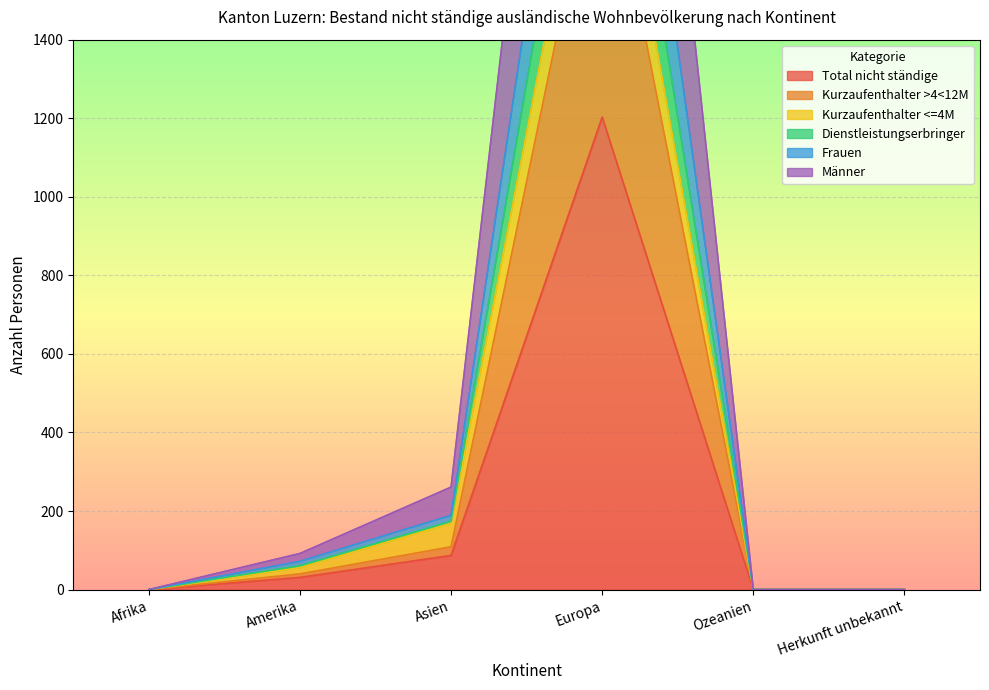

Where does the Männer series first go above 56?

Asien